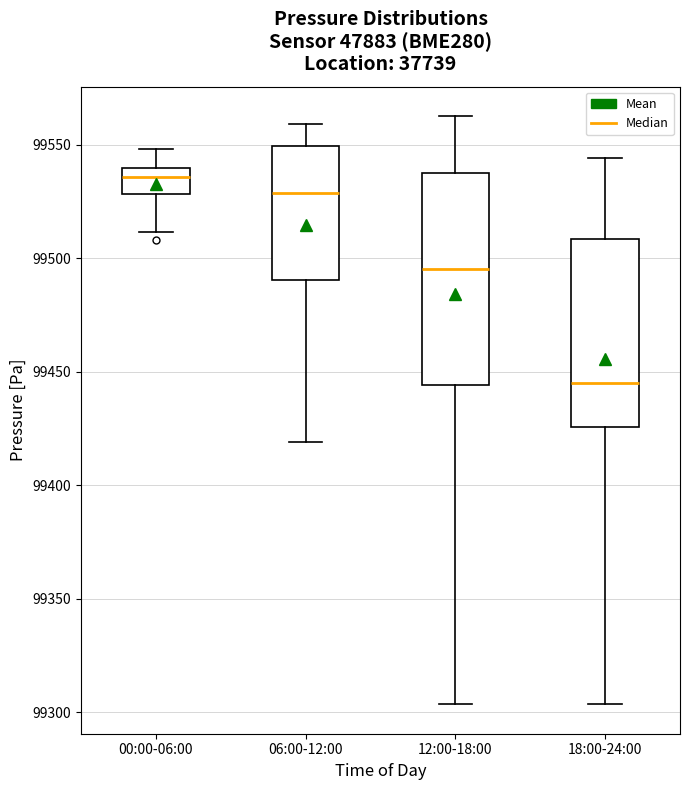

Comparing the boxes themselves (not the whiskers), which one is the tallest?

12:00-18:00